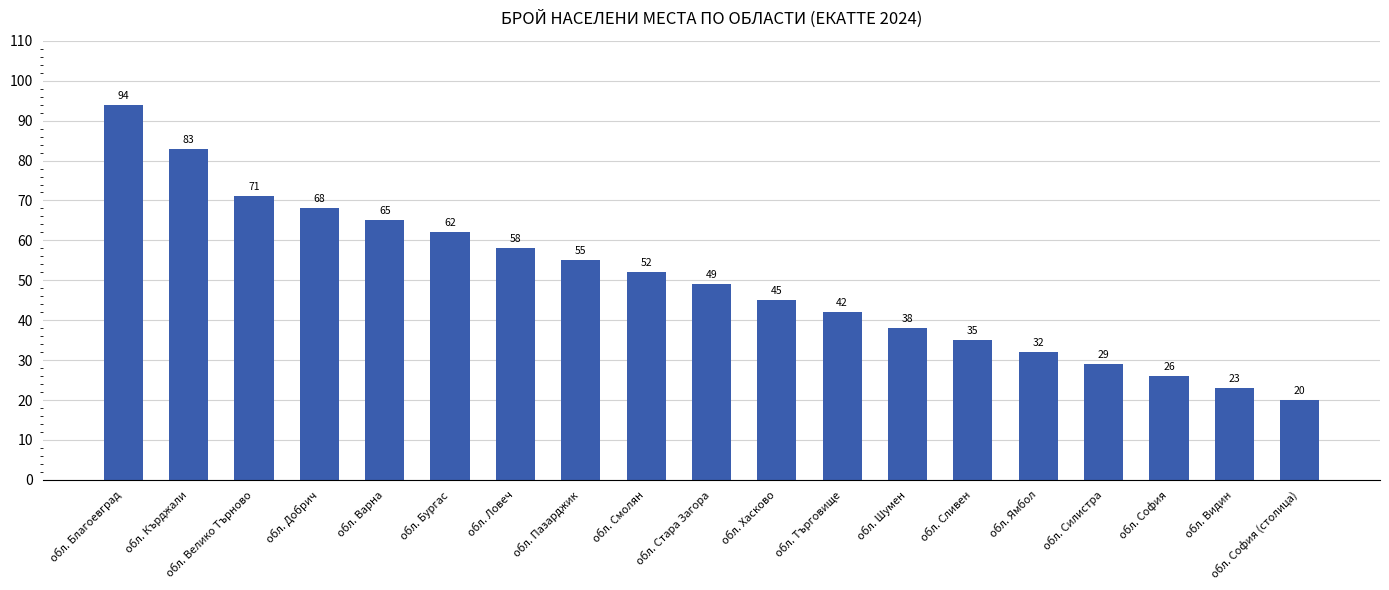

Reading right to left, list all the values displayed in this chart.

обл. София (столица)=20	обл. Видин=23	обл. София=26	обл. Силистра=29	обл. Ямбол=32	обл. Сливен=35	обл. Шумен=38	обл. Търговище=42	обл. Хасково=45	обл. Стара Загора=49	обл. Смолян=52	обл. Пазарджик=55	обл. Ловеч=58	обл. Бургас=62	обл. Варна=65	обл. Добрич=68	обл. Велико Търново=71	обл. Кърджали=83	обл. Благоевград=94